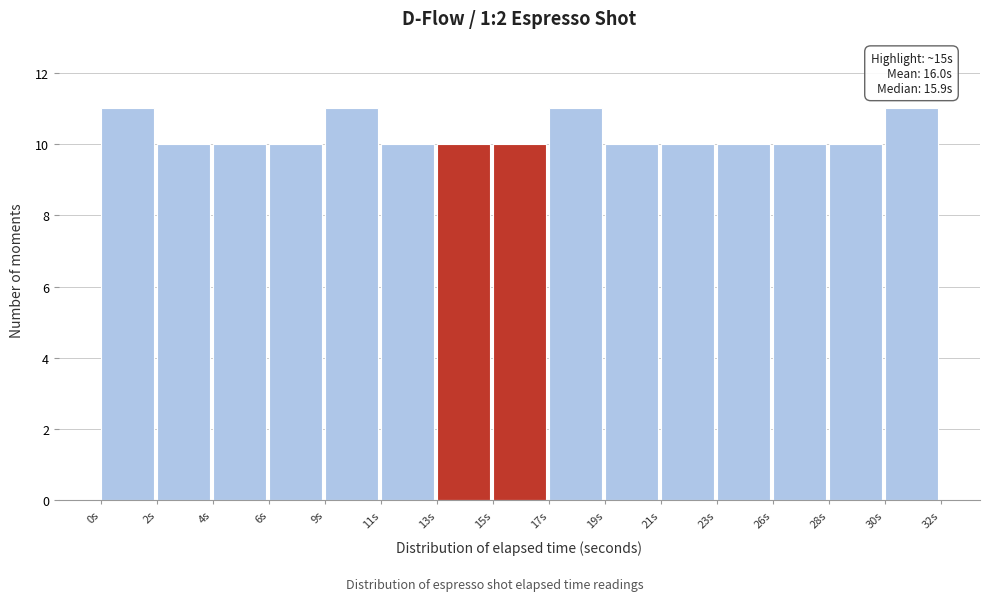

Reading left to right, transcribe all the data shown in this chart.

0s=11	2s=10	4s=10	6s=10	9s=11	11s=10	13s=10	15s=10	17s=11	19s=10	21s=10	23s=10	26s=10	28s=10	30s=11